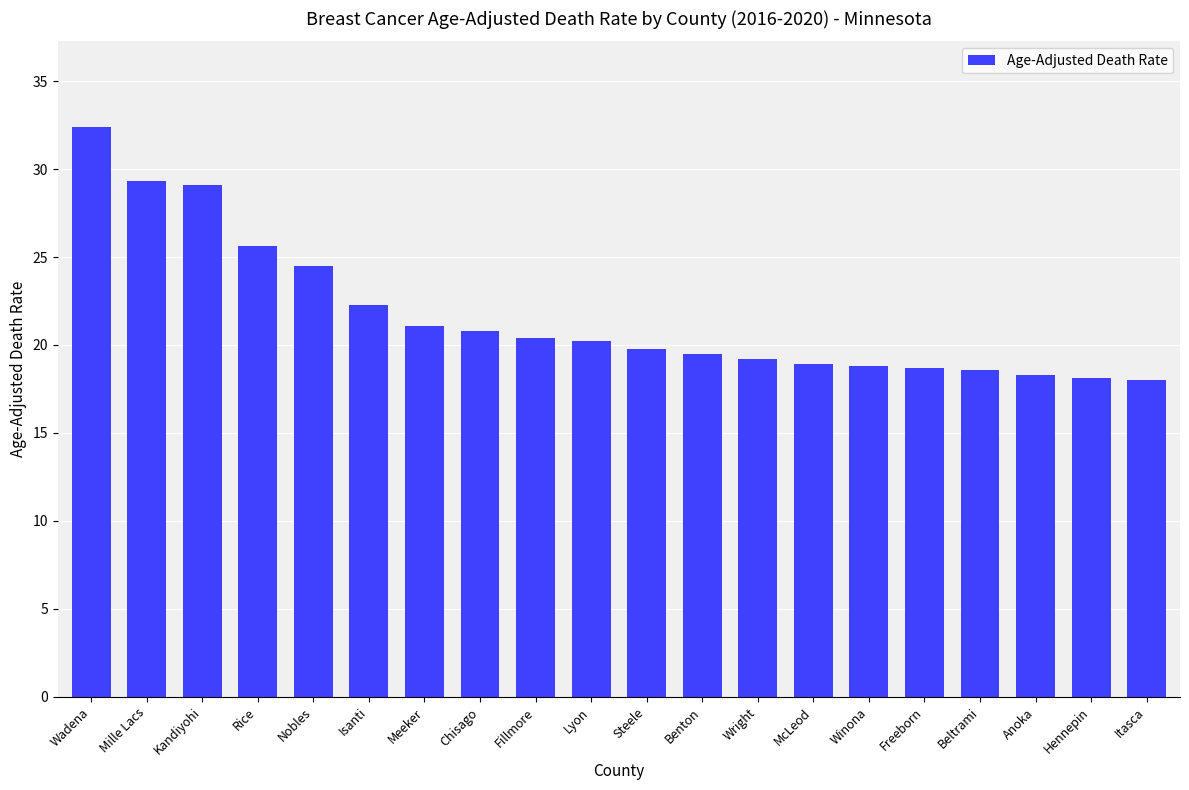

The chart shows a value of 38.9 at Isanti. True or false?

False